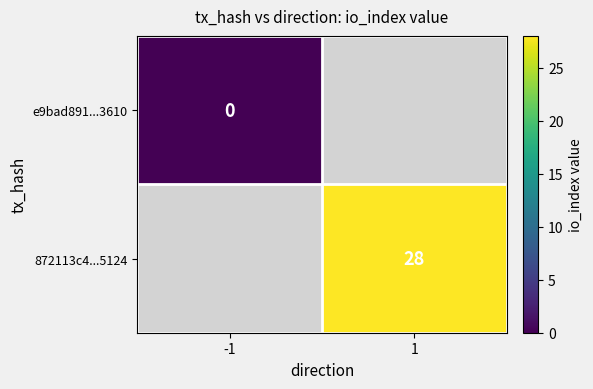

Which has a higher value, -1 or 1?

1